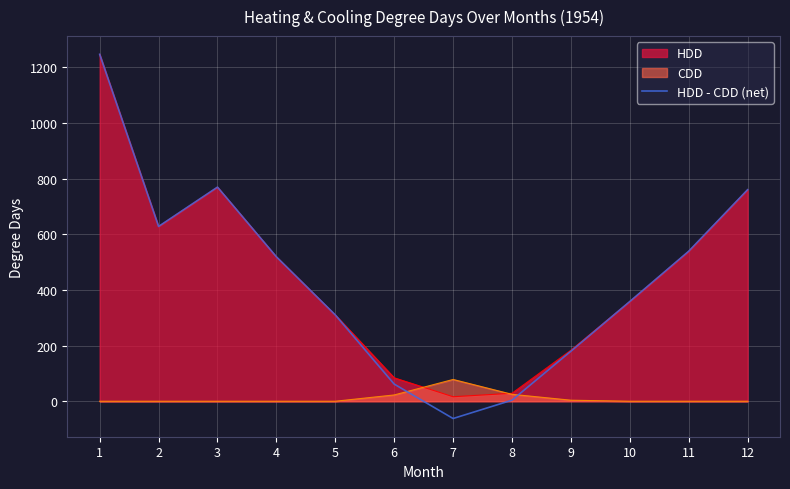

Reading right to left, transcribe all the data shown in this chart.

12=760.4	11=539.2	10=358.6	9=179.8	8=3.8	7=-62.1	6=61.6	5=310.2	4=519.1	3=769.7	2=628.3	1=1247.1